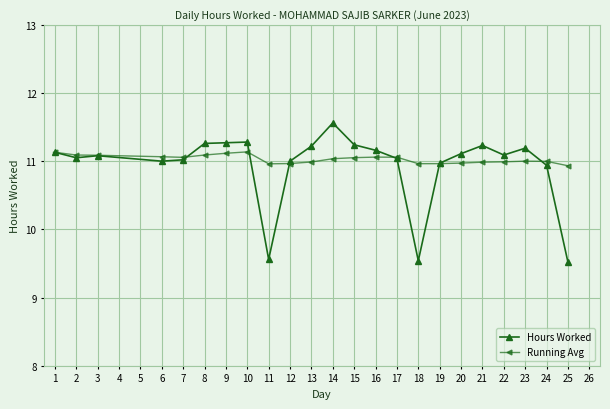

Does the chart have visible grid lines?

Yes